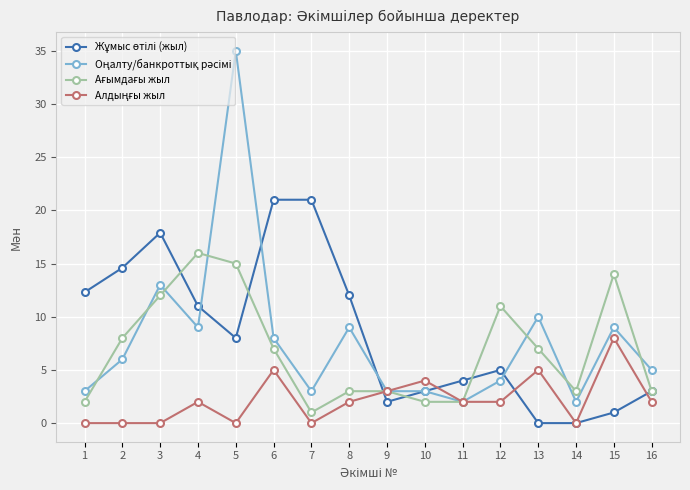

What is the difference between the highest and lowest values at 11?

2.0